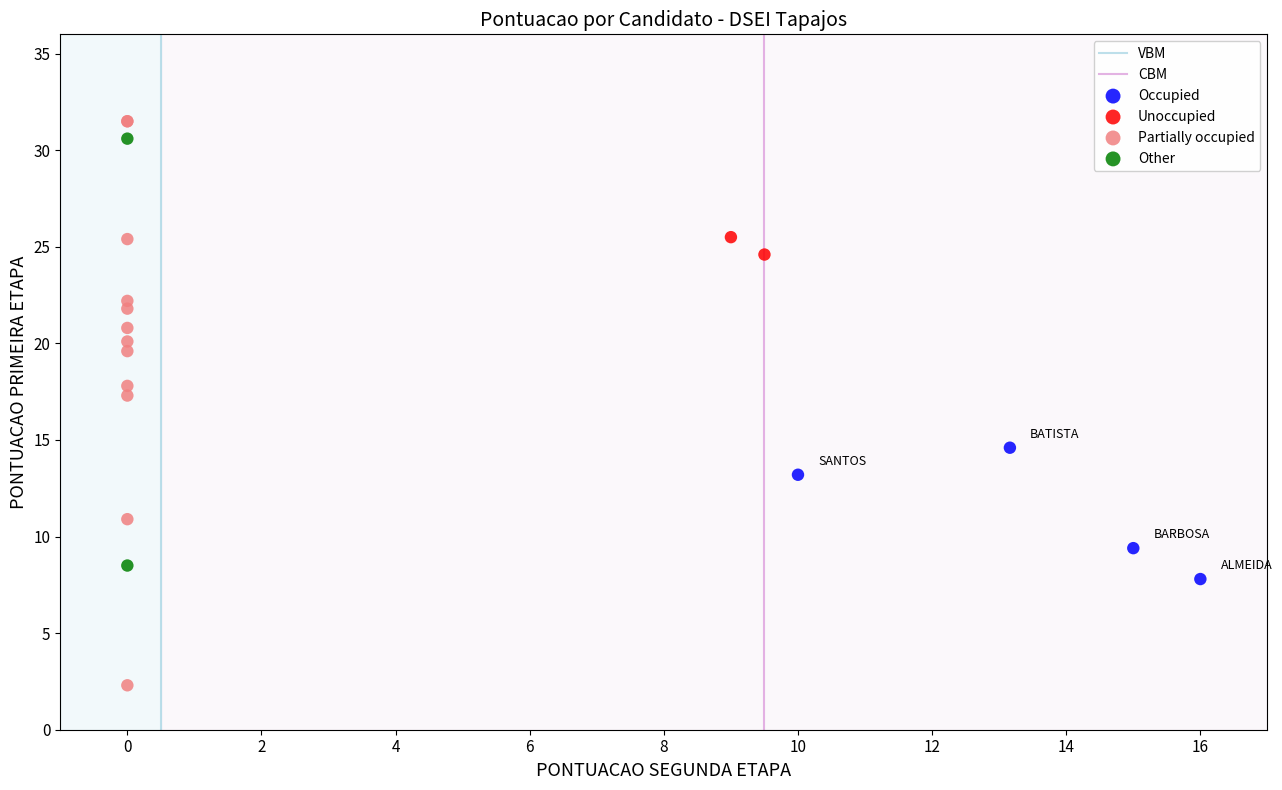

Which series contains the highest Y value?

Partially occupied